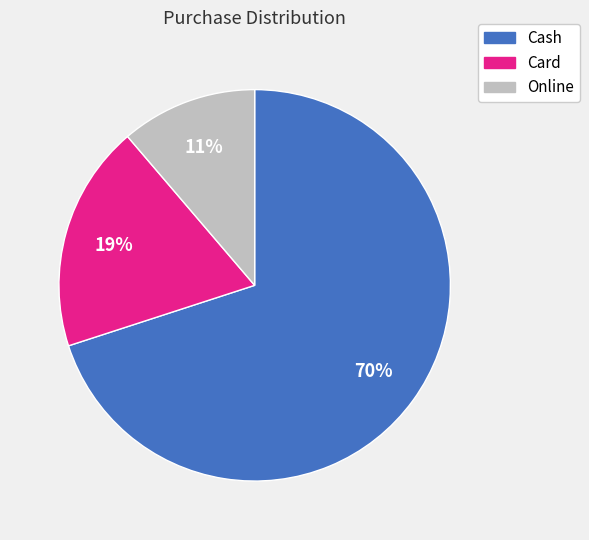

To the nearest percent, what is the average slice percentage?

33%